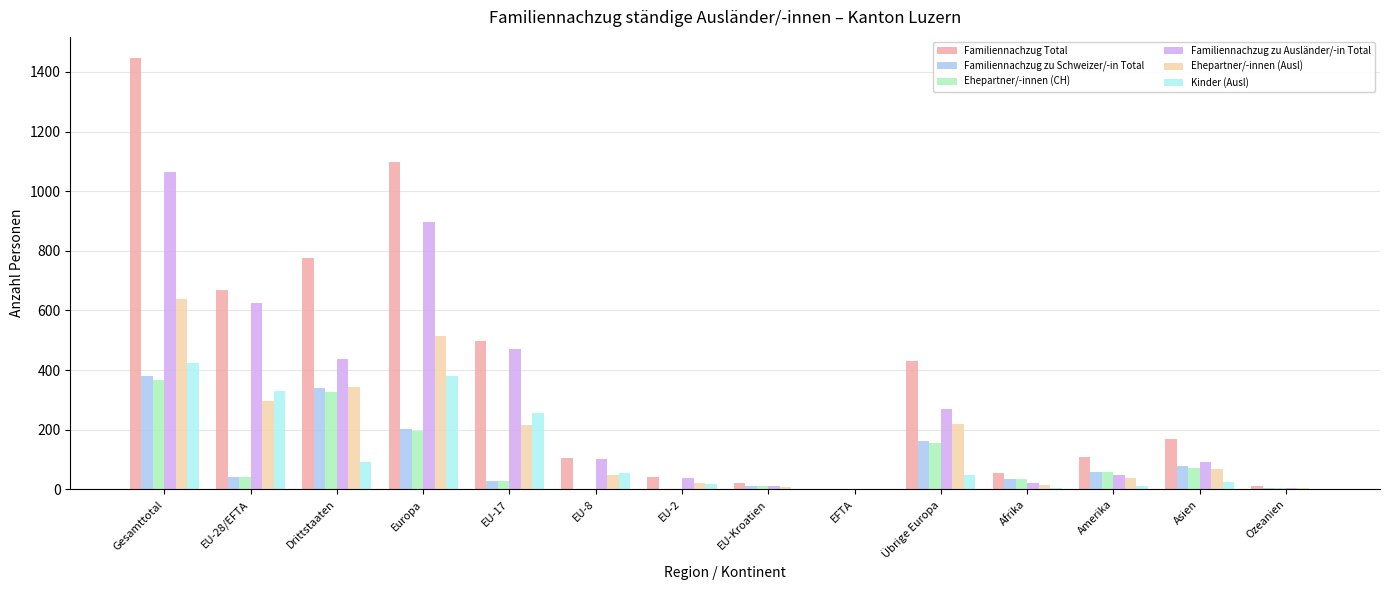

At which label is Familiennachzug zu Ausländer/-in Total closest to 533?

EU-17